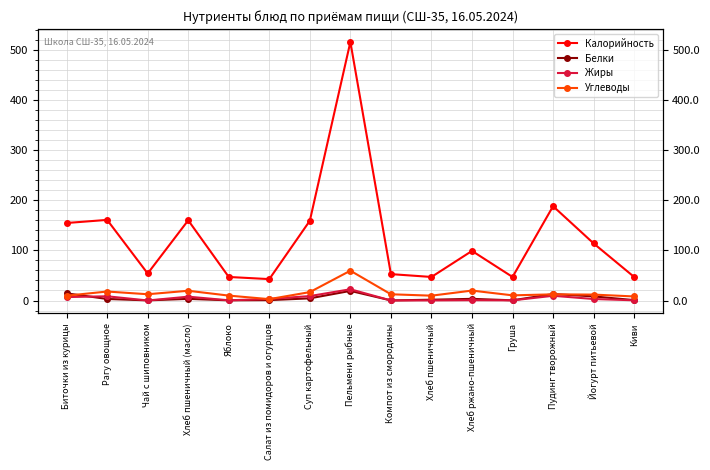

At how many categories does at least one series exceed 481?

1